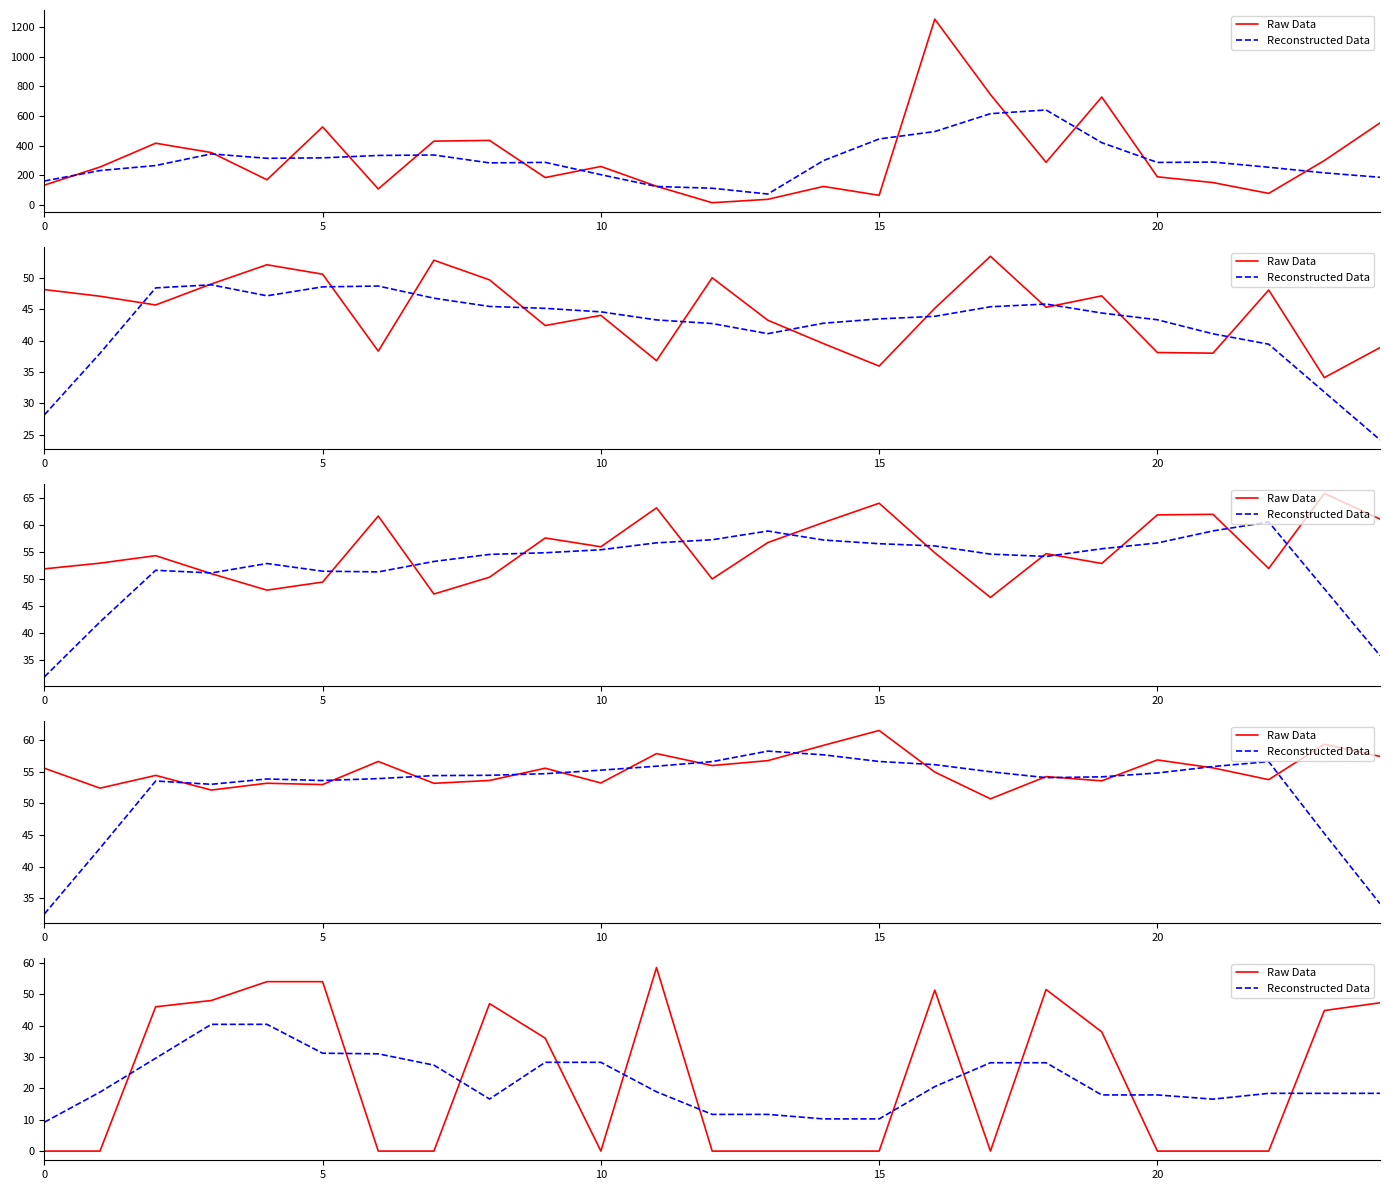

What is the difference between the second highest and second lowest values in the Raw Data series?

54.0